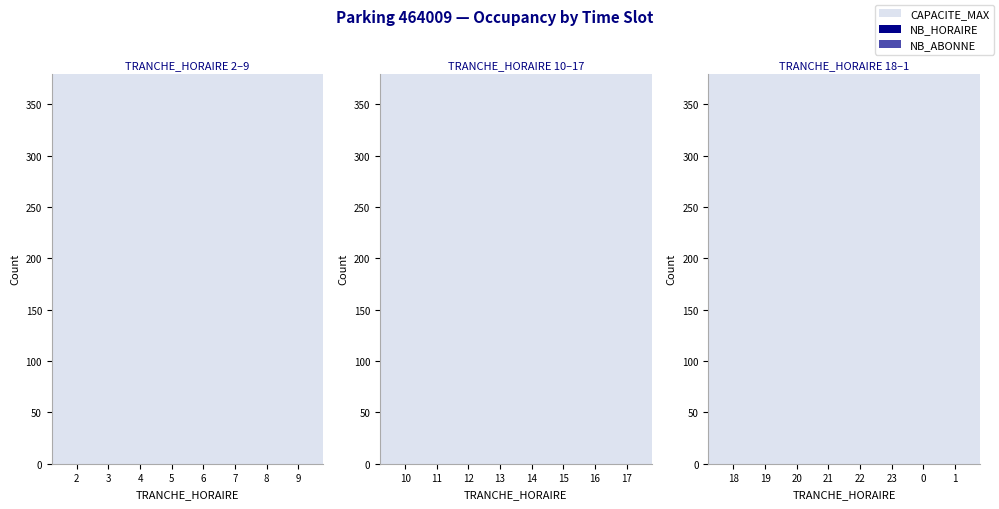

What is the sum of all CAPACITE_MAX values?

2720.0